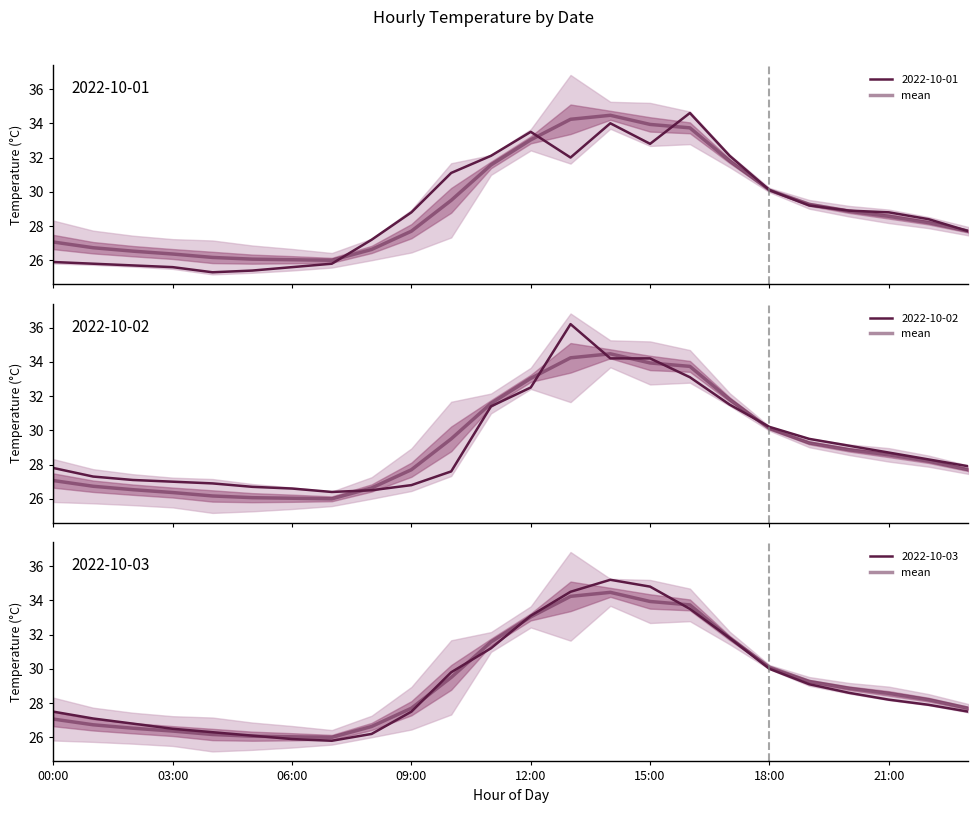

What is the change in value from 18 to 22?

-1.9